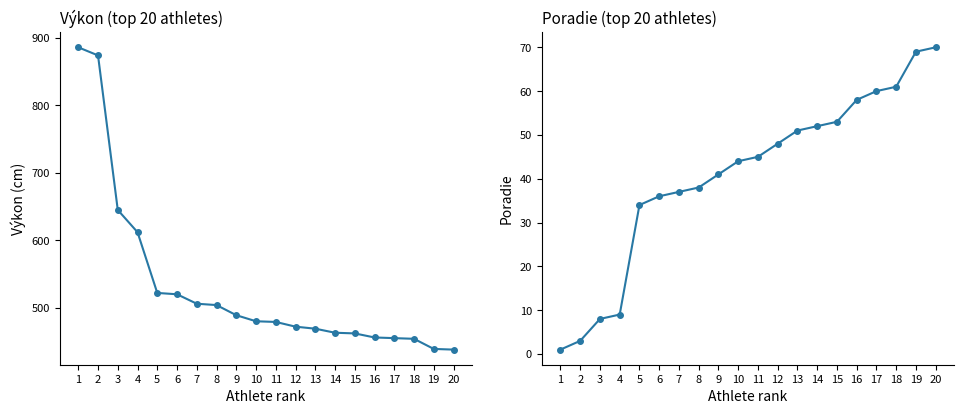

Which label corresponds to the smallest value in the chart?

1